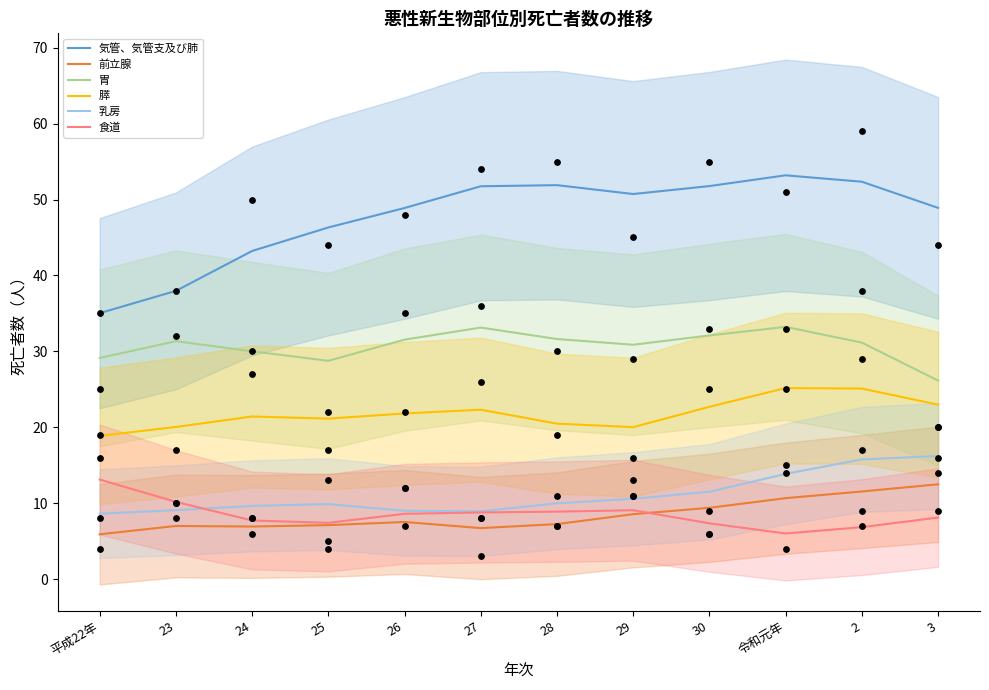

Which series has the widest spread of Y values?

気管、気管支及び肺